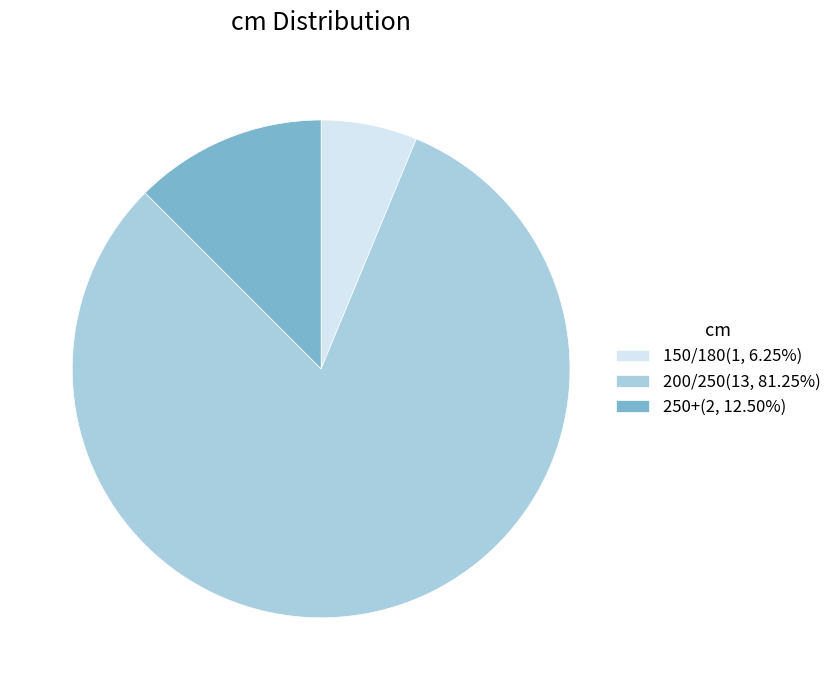

The 250+ slice represents 12% of the pie. True or false?

True